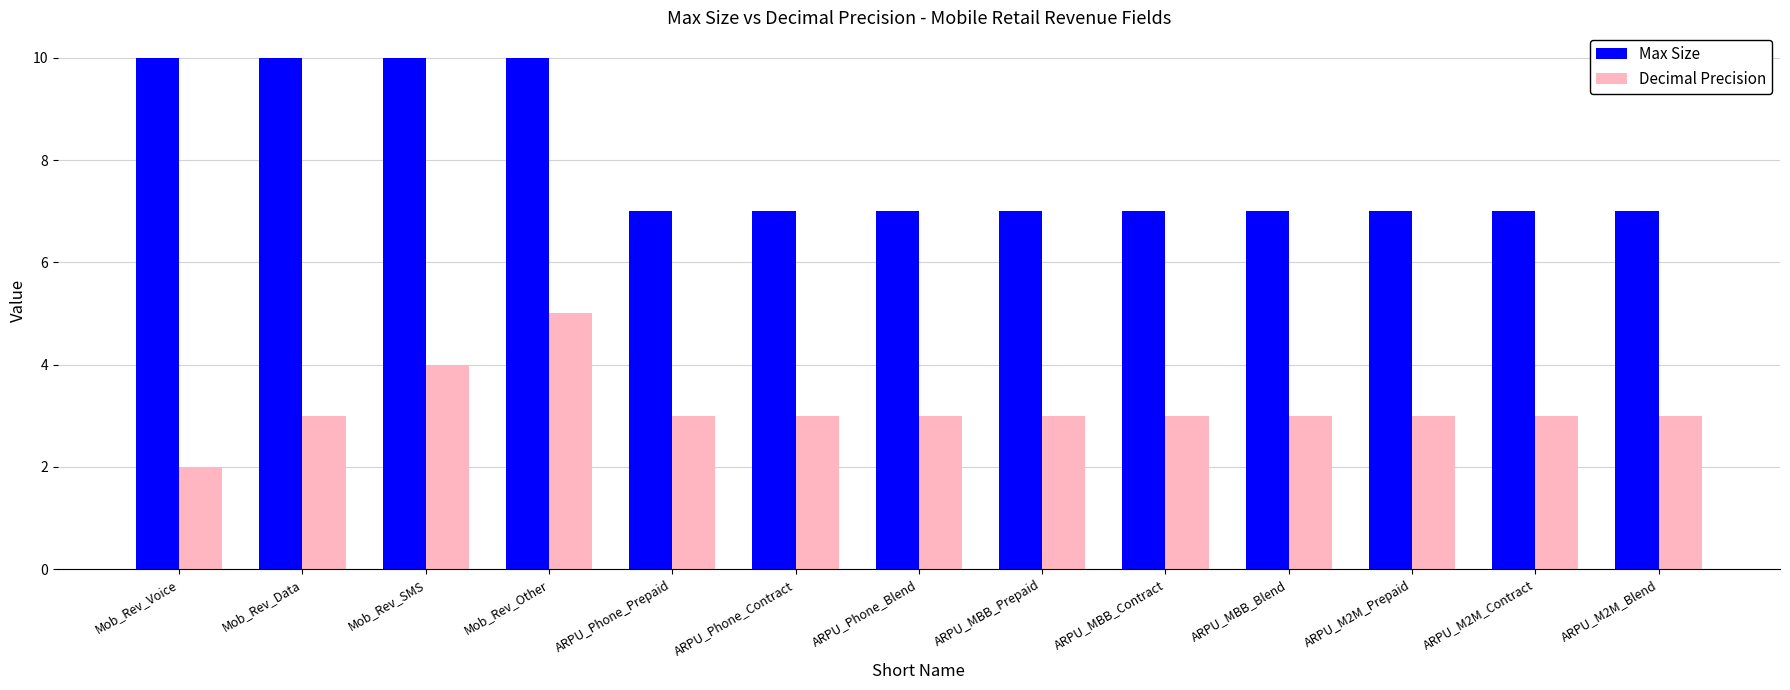

List the series in order of their peak value, highest first.

Max Size, Decimal Precision